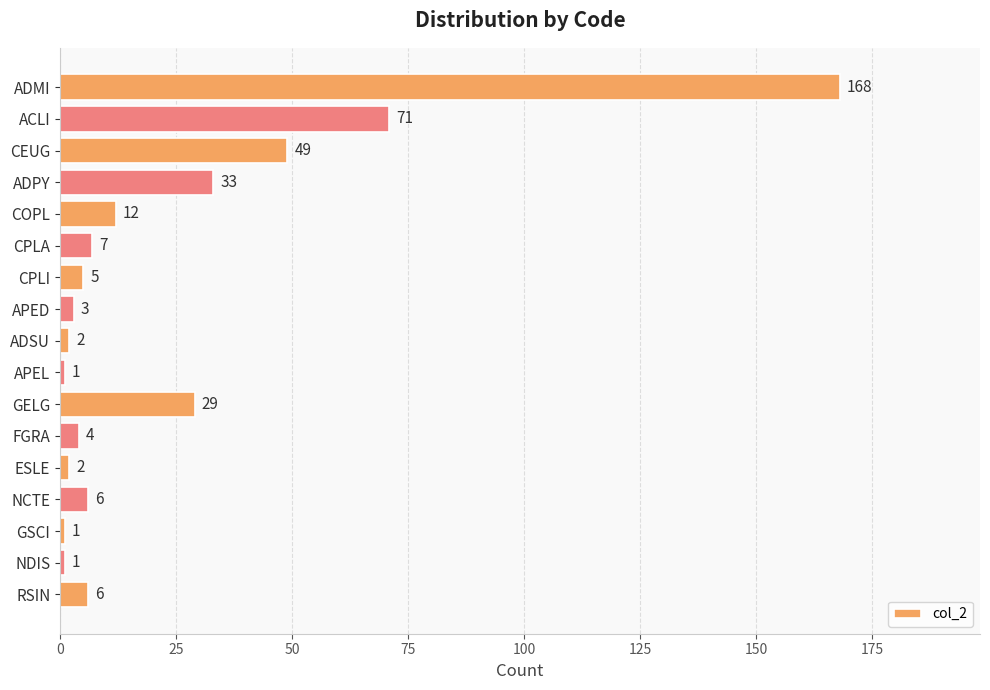

What is the label of the 13th bar from the bottom?

COPL